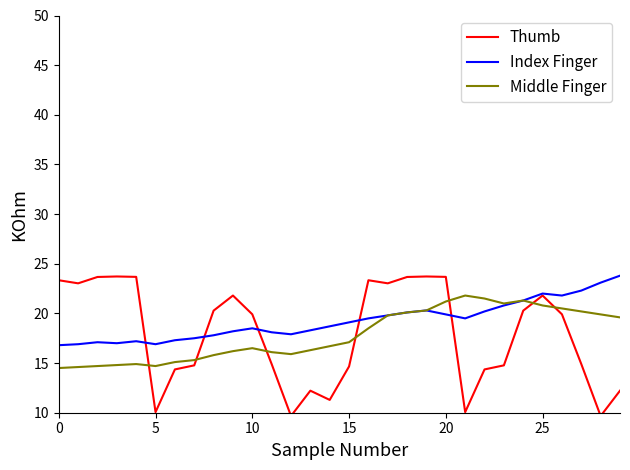

True or false: Middle Finger has more than 1 interior local peaks.

True